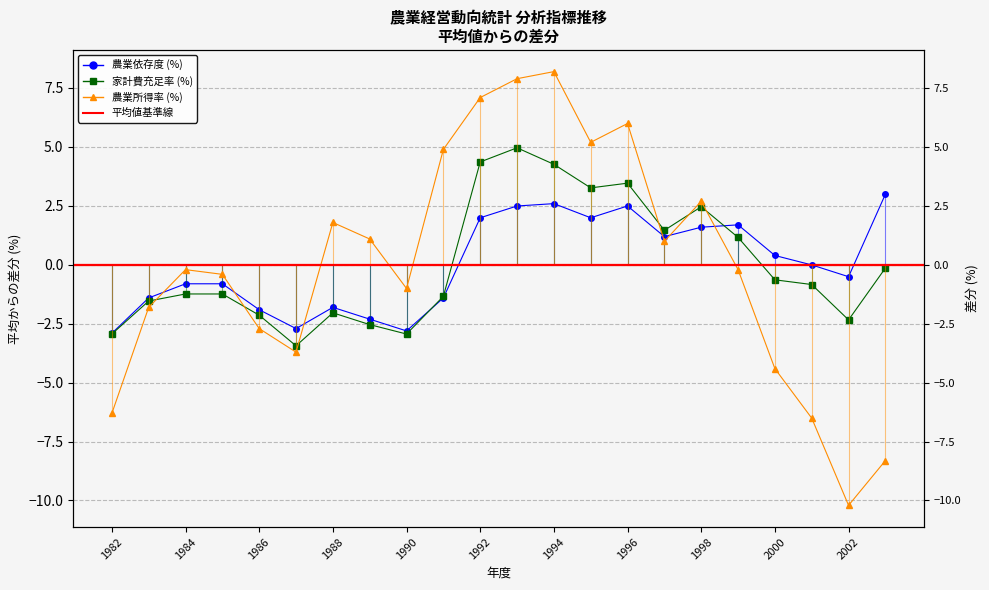

Reading right to left, what are all the values shown in this chart?

農業依存度 (%): 3.0	-0.5	-0.0	0.4	1.7	1.6	1.2	2.5	2.0	2.6	2.5	2.0	-1.4	-2.8	-2.3	-1.8	-2.7	-1.9	-0.8	-0.8	-1.4	-2.9
家計費充足率 (%): -0.1	-2.3	-0.8	-0.6	1.2	2.5	1.5	3.5	3.3	4.3	5.0	4.4	-1.3	-2.9	-2.5	-2.0	-3.4	-2.1	-1.2	-1.2	-1.5	-2.9
農業所得率 (%): -8.3	-10.2	-6.5	-4.4	-0.2	2.7	1.0	6.0	5.2	8.2	7.9	7.1	4.9	-1.0	1.1	1.8	-3.7	-2.7	-0.4	-0.2	-1.8	-6.3